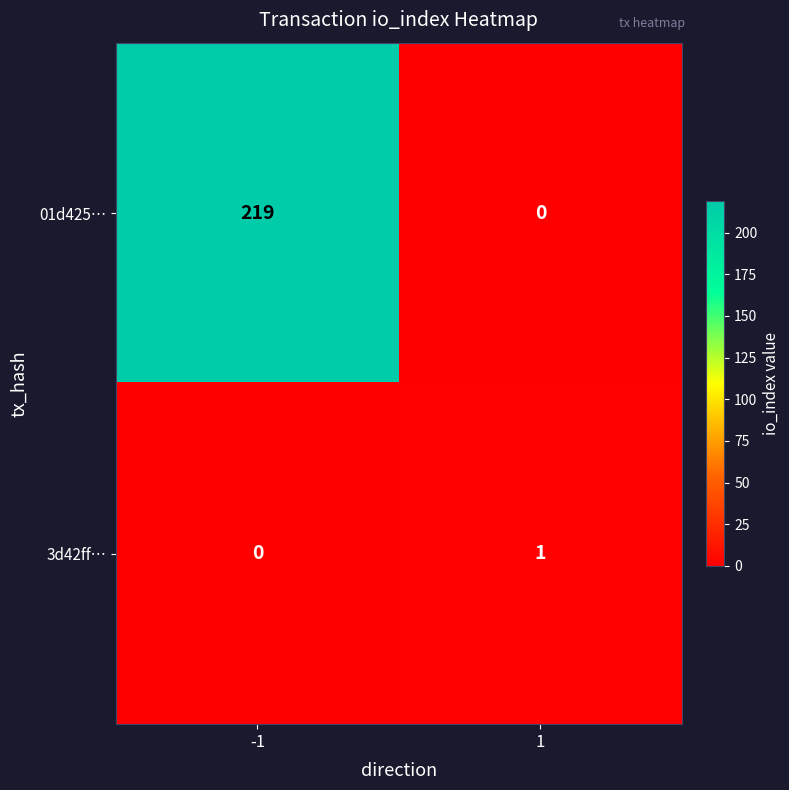

Which series has the widest spread of values?

01d425…